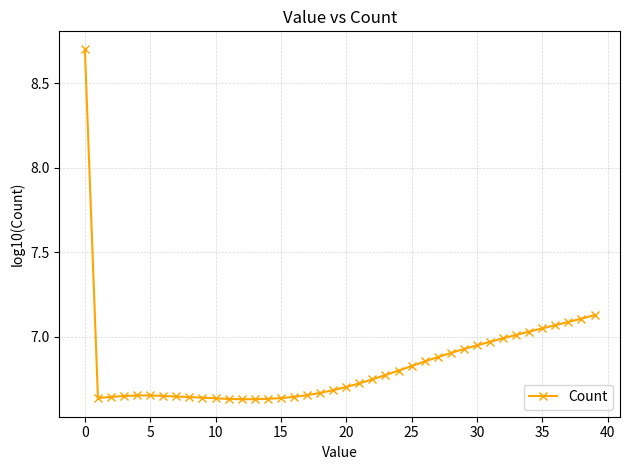

How many lines are shown in the chart?

1